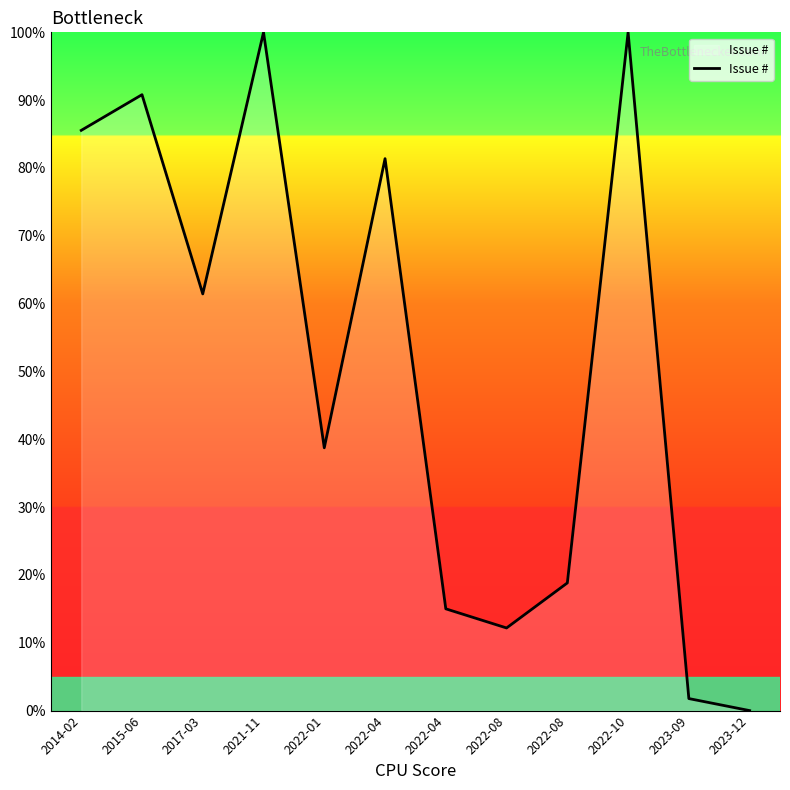

How many lines are shown in the chart?

1